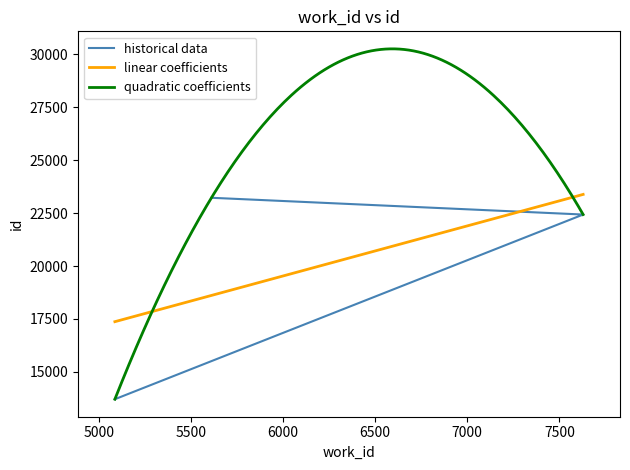

Rank the categories by value from lowest to highest.

5088, 7629, 5612